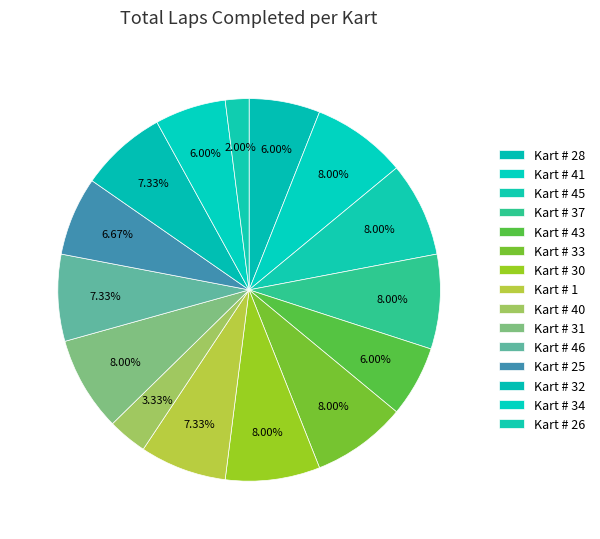

Does Kart # 46 account for over 50% of the chart?

No